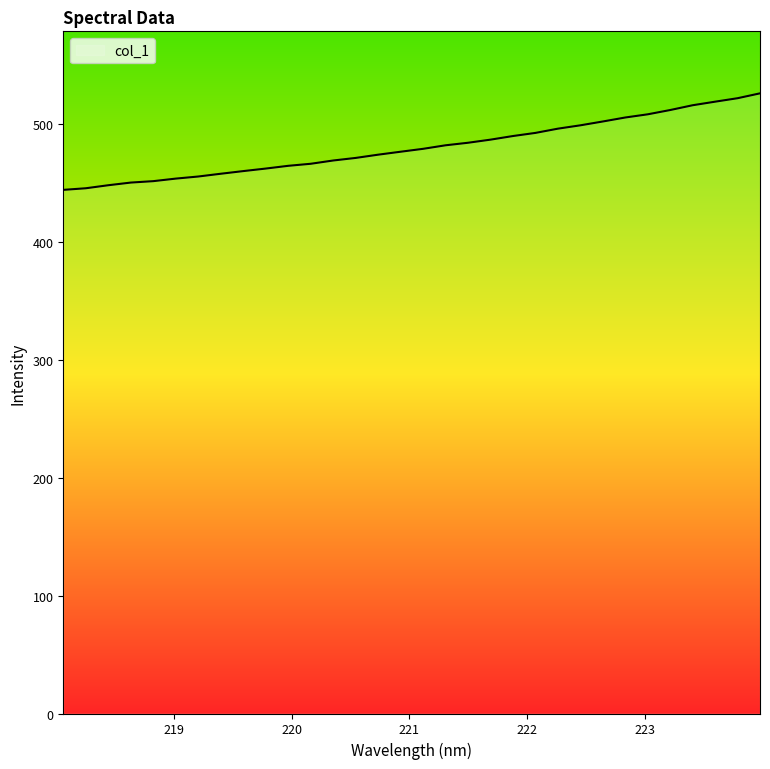

What is the minimum value shown in the chart?

444.5